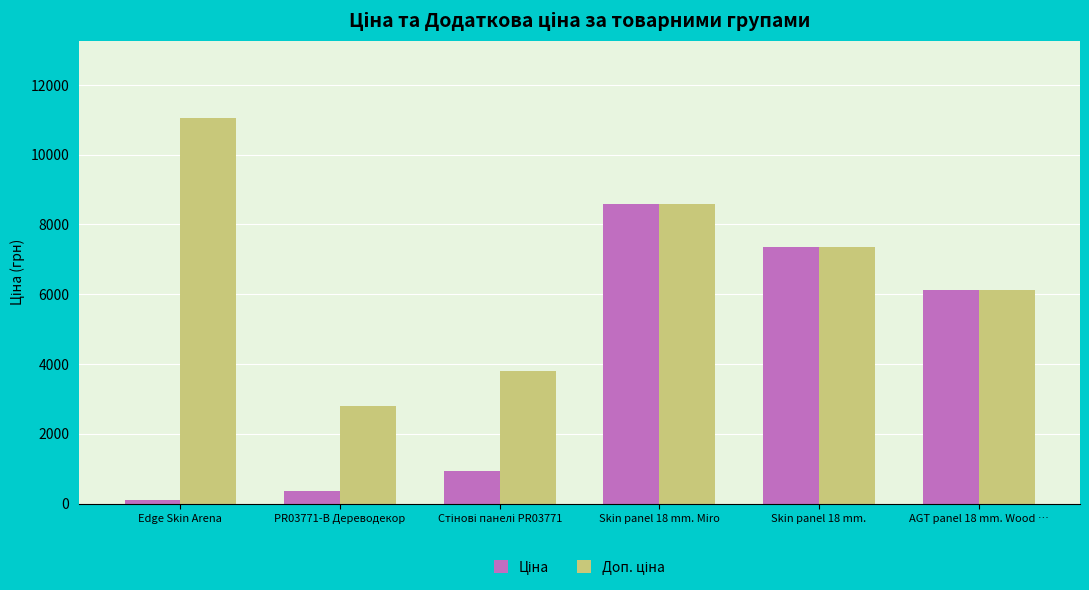

At how many categories does at least one series exceed 1180?

6